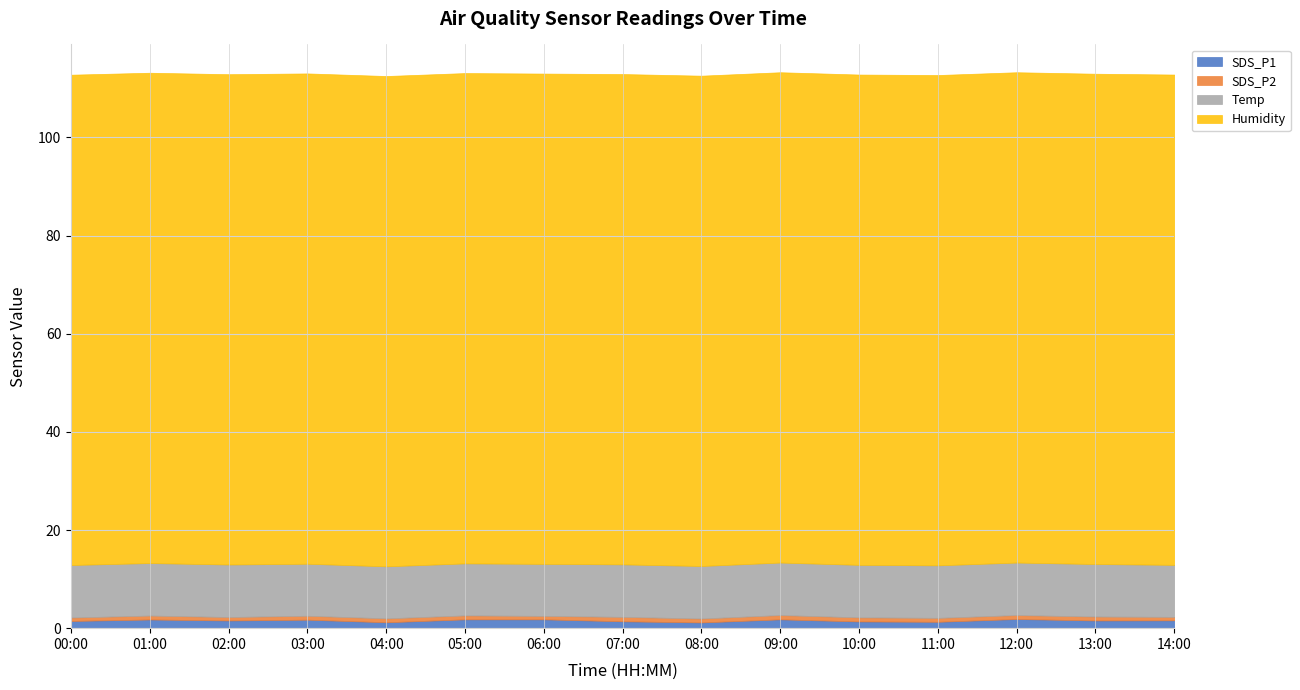

What is the value of the SDS_P2 point at the 4th from the left?

0.8